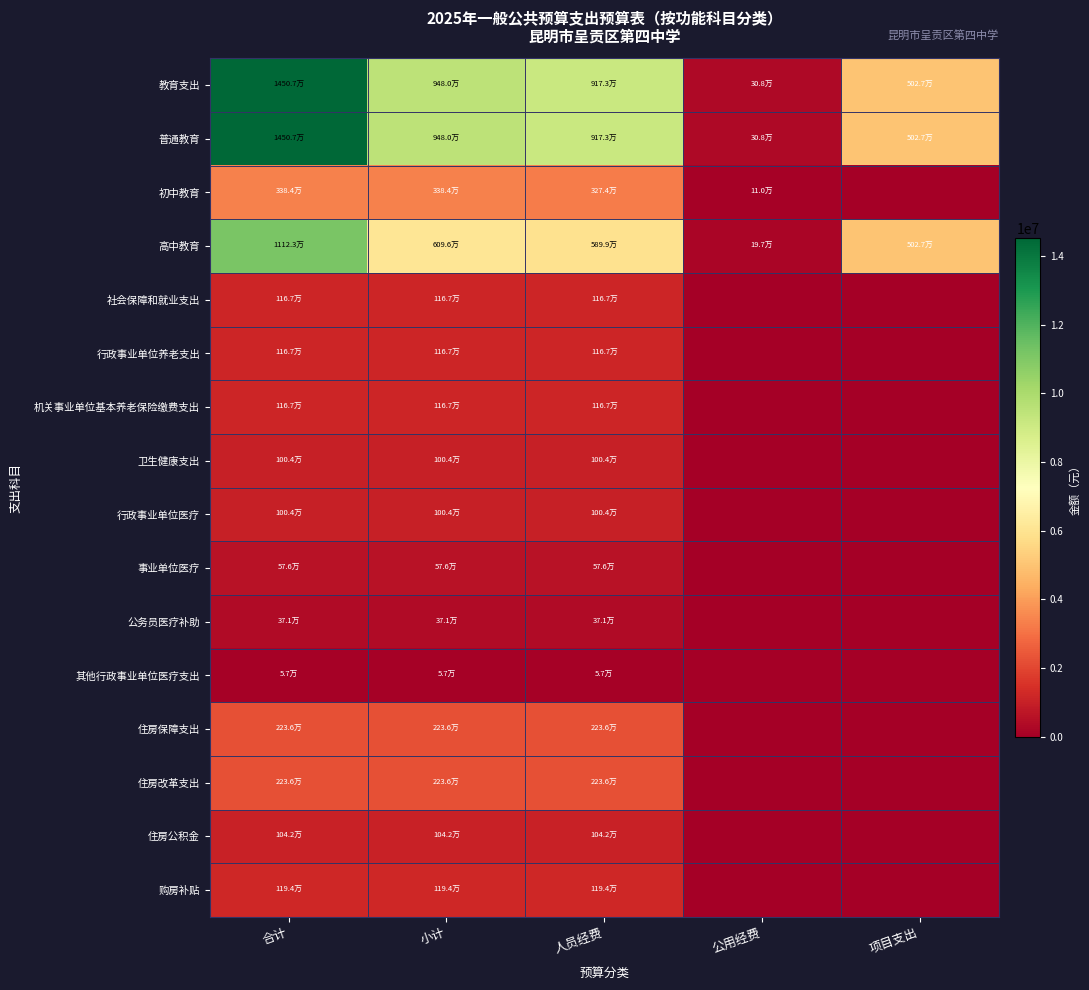

Which series has the largest range (max minus min)?

教育支出